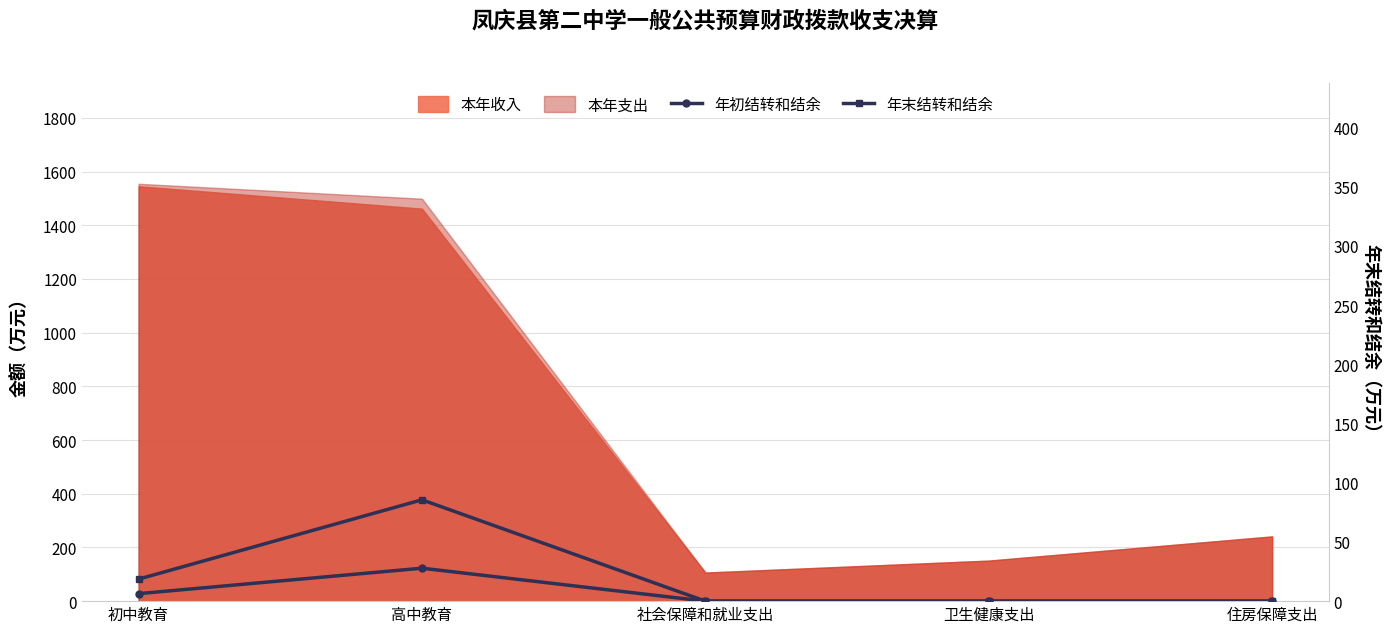

How many lines are shown in the chart?

2